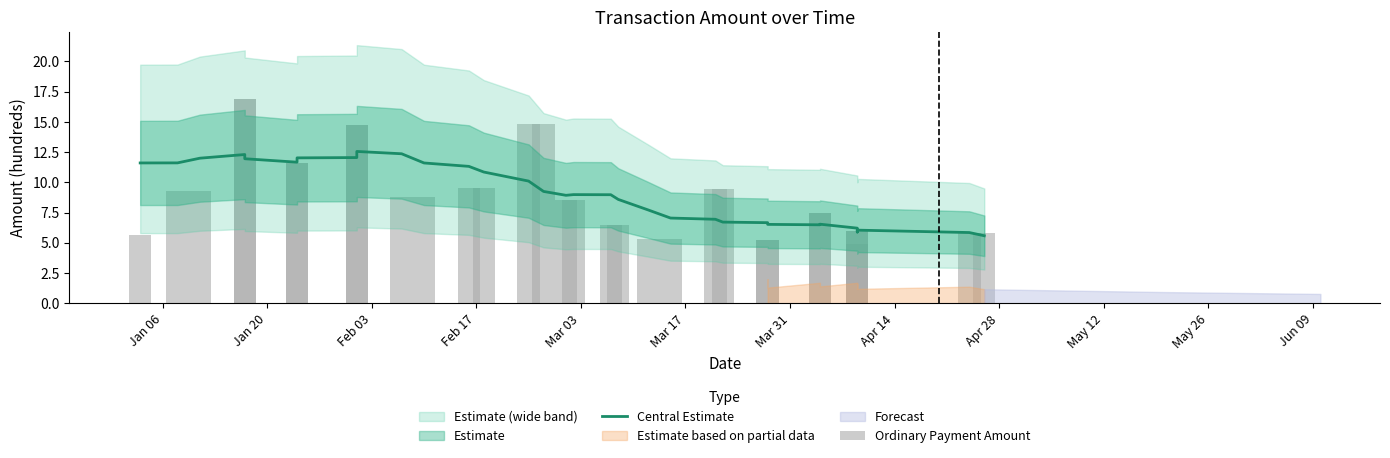

What is the value of the Ordinary Payment Amount bar at the 33rd from the left?

5.9